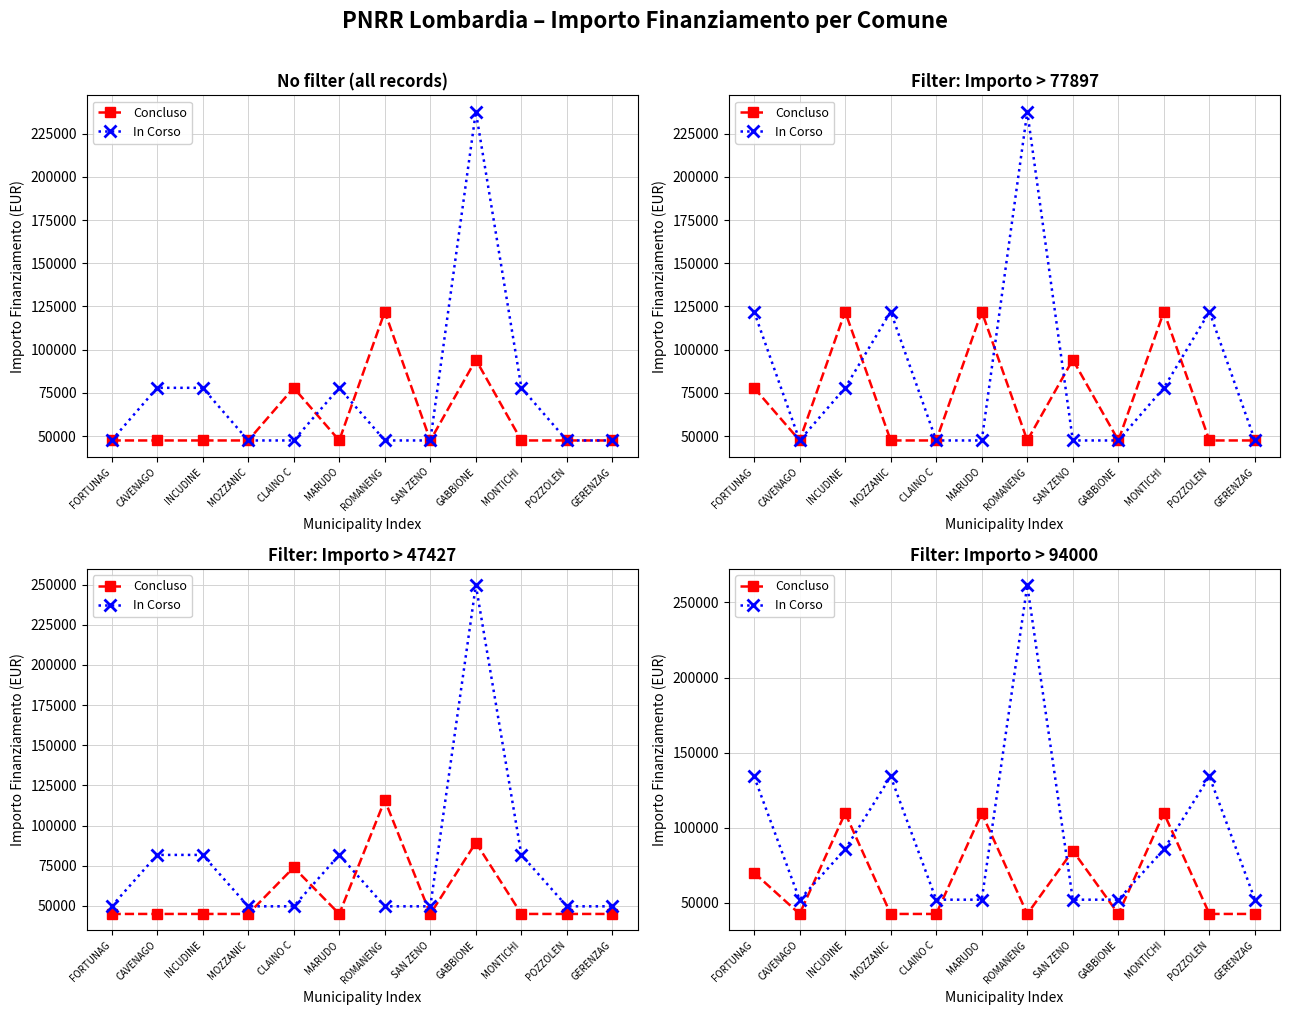

At which category is the sum across all series the highest?

ROMANENG